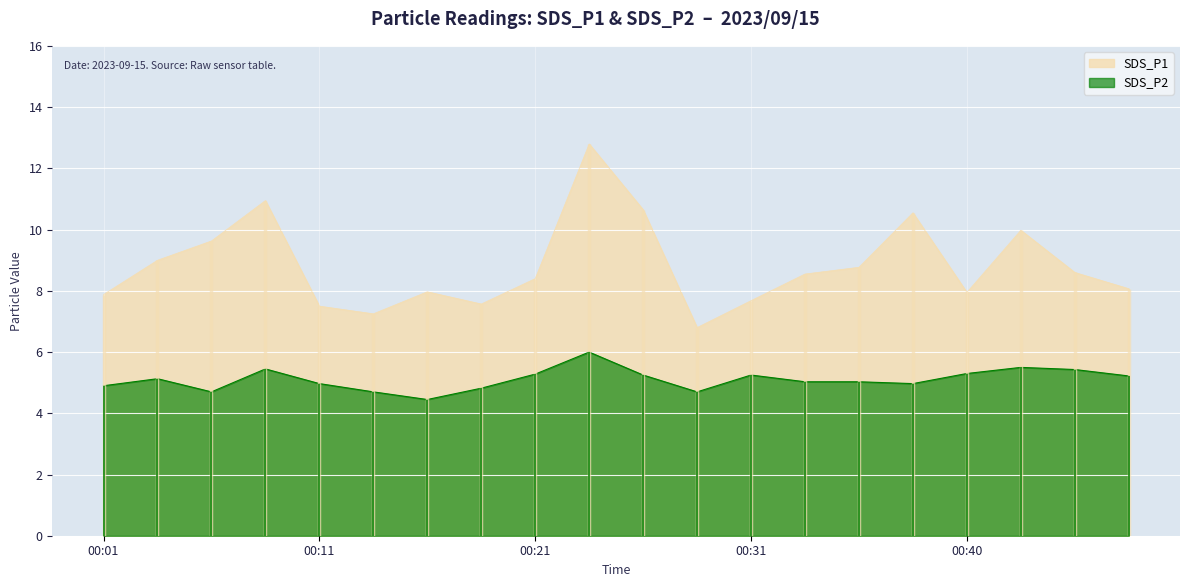

How many values in the SDS_P2 series exceed 5?

12